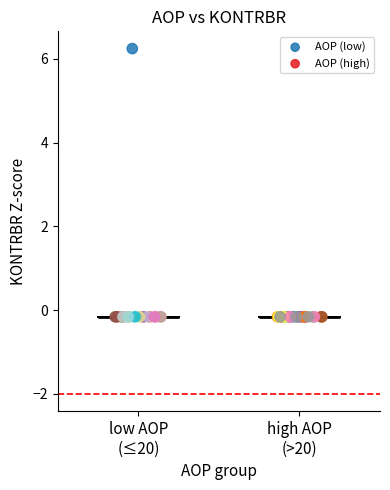

Which series contains the highest Y value?

AOP (low)